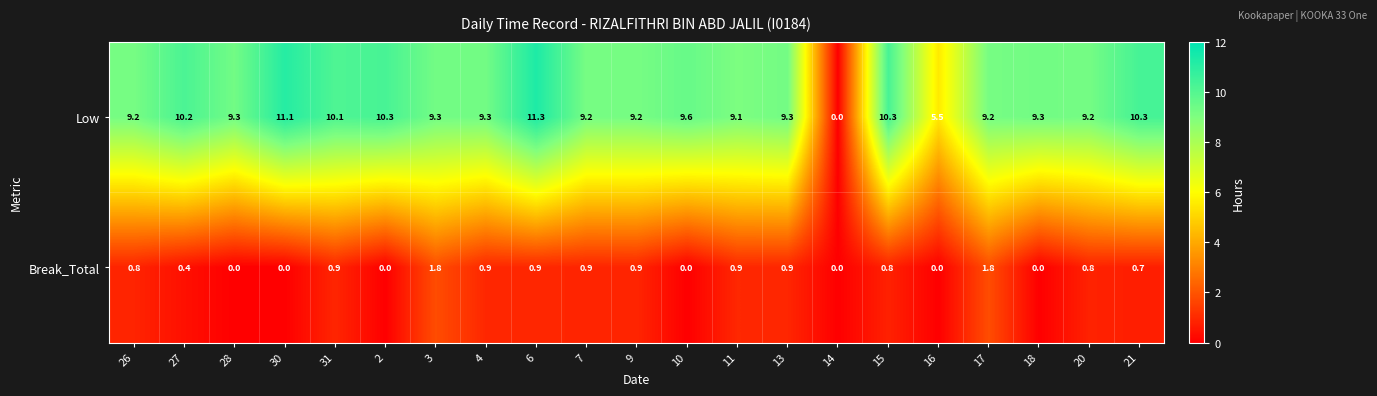

What is the difference between the maximum and minimum values in the Break_Total series?

1.8